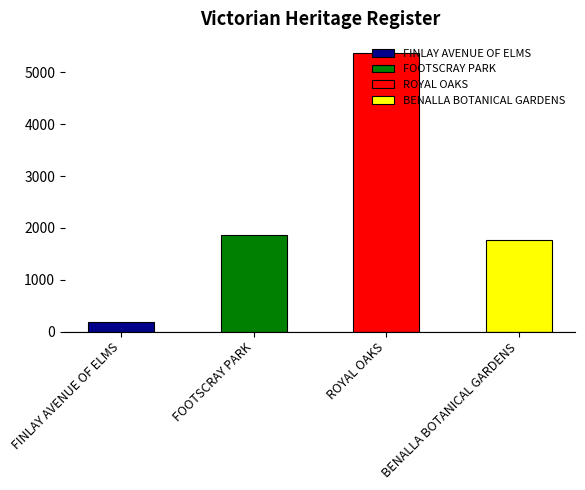

Which has a higher value, BENALLA BOTANICAL GARDENS or FINLAY AVENUE OF ELMS?

BENALLA BOTANICAL GARDENS